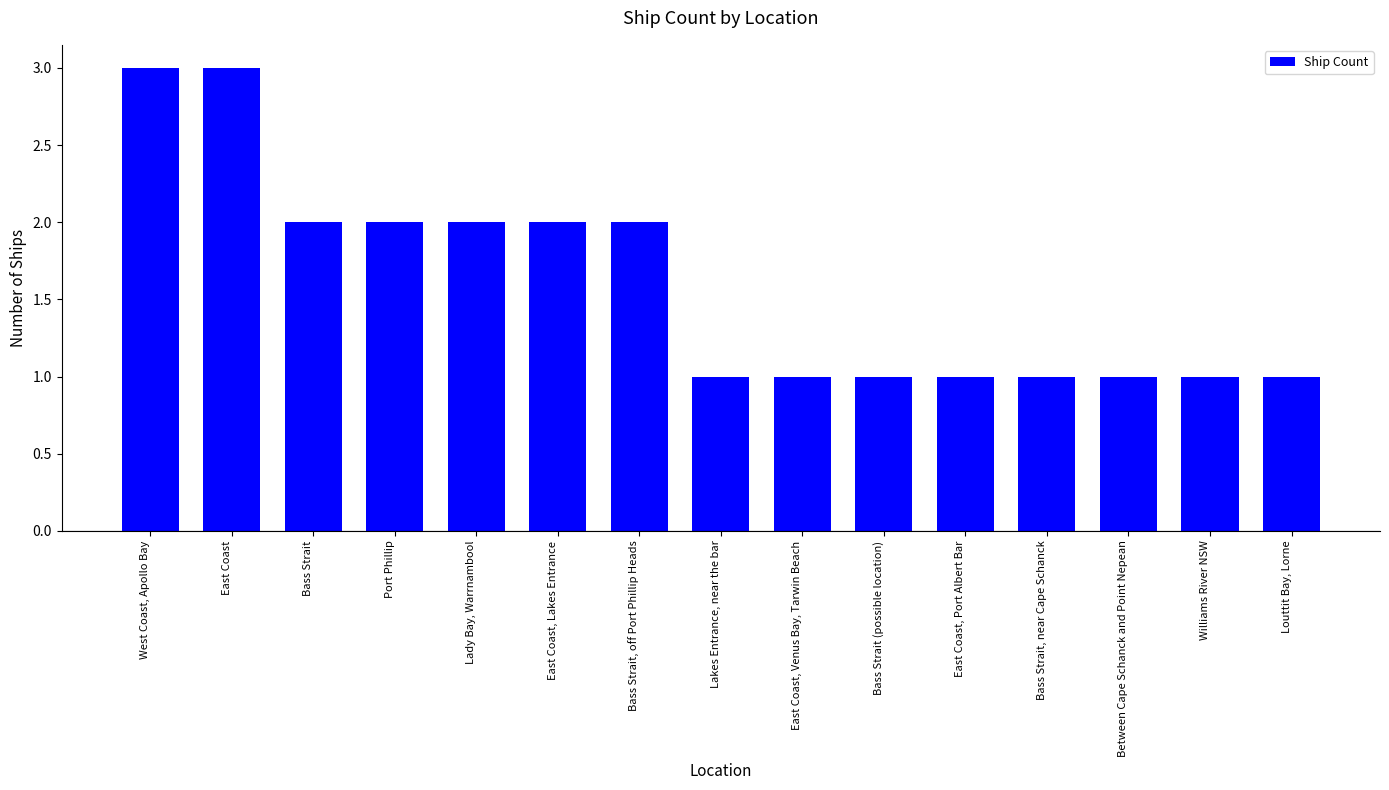

The value at East Coast, Port Albert Bar is 1. True or false?

True